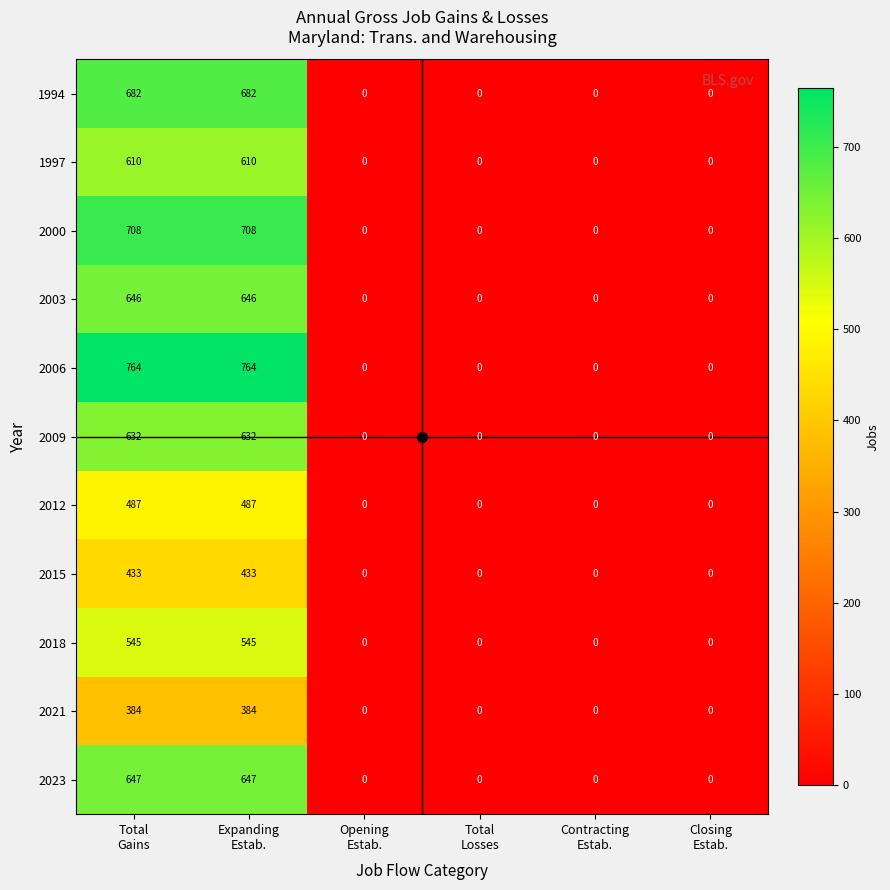

Which series has the largest total across all categories?

2006